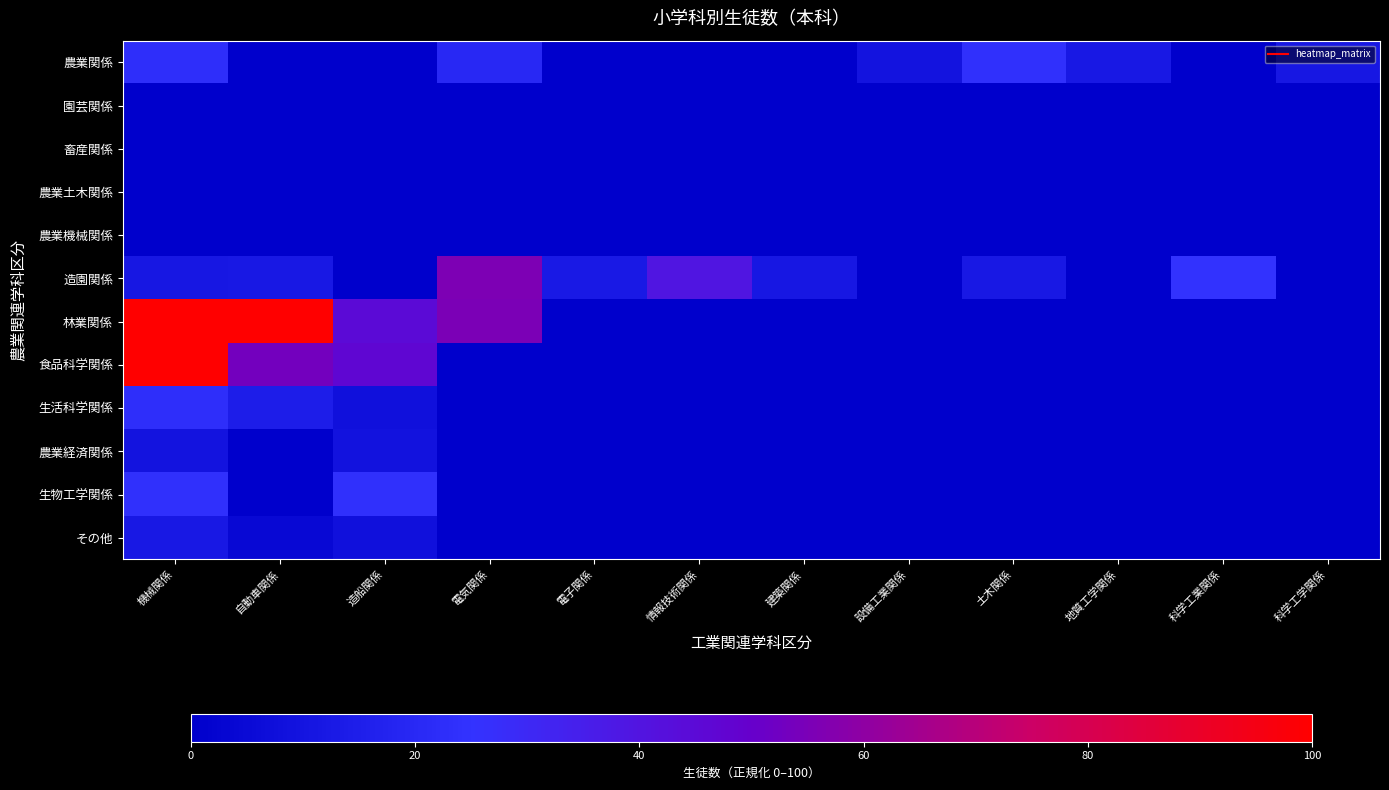

Reading left to right, list all the values displayed in this chart.

農業関係: 機械関係=22.9	自動車関係=0.0	造船関係=0.0	電気関係=20.1	電子関係=0.0	情報技術関係=0.0	建築関係=0.0	設備工業関係=9.7	土木関係=23.8	地質工学関係=12.1	科学工業関係=0.0	科学工学関係=11.4
園芸関係: 機械関係=0.0	自動車関係=0.0	造船関係=0.0	電気関係=0.0	電子関係=0.0	情報技術関係=0.0	建築関係=0.0	設備工業関係=0.0	土木関係=0.0	地質工学関係=0.0	科学工業関係=0.0	科学工学関係=0.0
畜産関係: 機械関係=0.0	自動車関係=0.0	造船関係=0.0	電気関係=0.0	電子関係=0.0	情報技術関係=0.0	建築関係=0.0	設備工業関係=0.0	土木関係=0.0	地質工学関係=0.0	科学工業関係=0.0	科学工学関係=0.0
農業土木関係: 機械関係=0.0	自動車関係=0.0	造船関係=0.0	電気関係=0.0	電子関係=0.0	情報技術関係=0.0	建築関係=0.0	設備工業関係=0.0	土木関係=0.0	地質工学関係=0.0	科学工業関係=0.0	科学工学関係=0.0
農業機械関係: 機械関係=0.0	自動車関係=0.0	造船関係=0.0	電気関係=0.0	電子関係=0.0	情報技術関係=0.0	建築関係=0.0	設備工業関係=0.0	土木関係=0.0	地質工学関係=0.0	科学工業関係=0.0	科学工学関係=0.0
造園関係: 機械関係=11.5	自動車関係=12.2	造船関係=0.0	電気関係=55.8	電子関係=12.7	情報技術関係=39.8	建築関係=11.6	設備工業関係=0.0	土木関係=12.0	地質工学関係=0.0	科学工業関係=24.9	科学工学関係=0.0
林業関係: 機械関係=100.0	自動車関係=100.0	造船関係=44.9	電気関係=55.1	電子関係=0.0	情報技術関係=0.0	建築関係=0.0	設備工業関係=0.0	土木関係=0.0	地質工学関係=0.0	科学工業関係=0.0	科学工学関係=0.0
食品科学関係: 機械関係=100.0	自動車関係=53.5	造船関係=46.5	電気関係=0.0	電子関係=0.0	情報技術関係=0.0	建築関係=0.0	設備工業関係=0.0	土木関係=0.0	地質工学関係=0.0	科学工業関係=0.0	科学工学関係=0.0
生活科学関係: 機械関係=22.9	自動車関係=14.5	造船関係=8.4	電気関係=0.0	電子関係=0.0	情報技術関係=0.0	建築関係=0.0	設備工業関係=0.0	土木関係=0.0	地質工学関係=0.0	科学工業関係=0.0	科学工学関係=0.0
農業経済関係: 機械関係=9.7	自動車関係=0.5	造船関係=9.2	電気関係=0.0	電子関係=0.0	情報技術関係=0.0	建築関係=0.0	設備工業関係=0.0	土木関係=0.0	地質工学関係=0.0	科学工業関係=0.0	科学工学関係=0.0
生物工学関係: 機械関係=23.8	自動車関係=0.0	造船関係=23.8	電気関係=0.0	電子関係=0.0	情報技術関係=0.0	建築関係=0.0	設備工業関係=0.0	土木関係=0.0	地質工学関係=0.0	科学工業関係=0.0	科学工学関係=0.0
その他: 機械関係=12.1	自動車関係=4.1	造船関係=8.0	電気関係=0.0	電子関係=0.0	情報技術関係=0.0	建築関係=0.0	設備工業関係=0.0	土木関係=0.0	地質工学関係=0.0	科学工業関係=0.0	科学工学関係=0.0